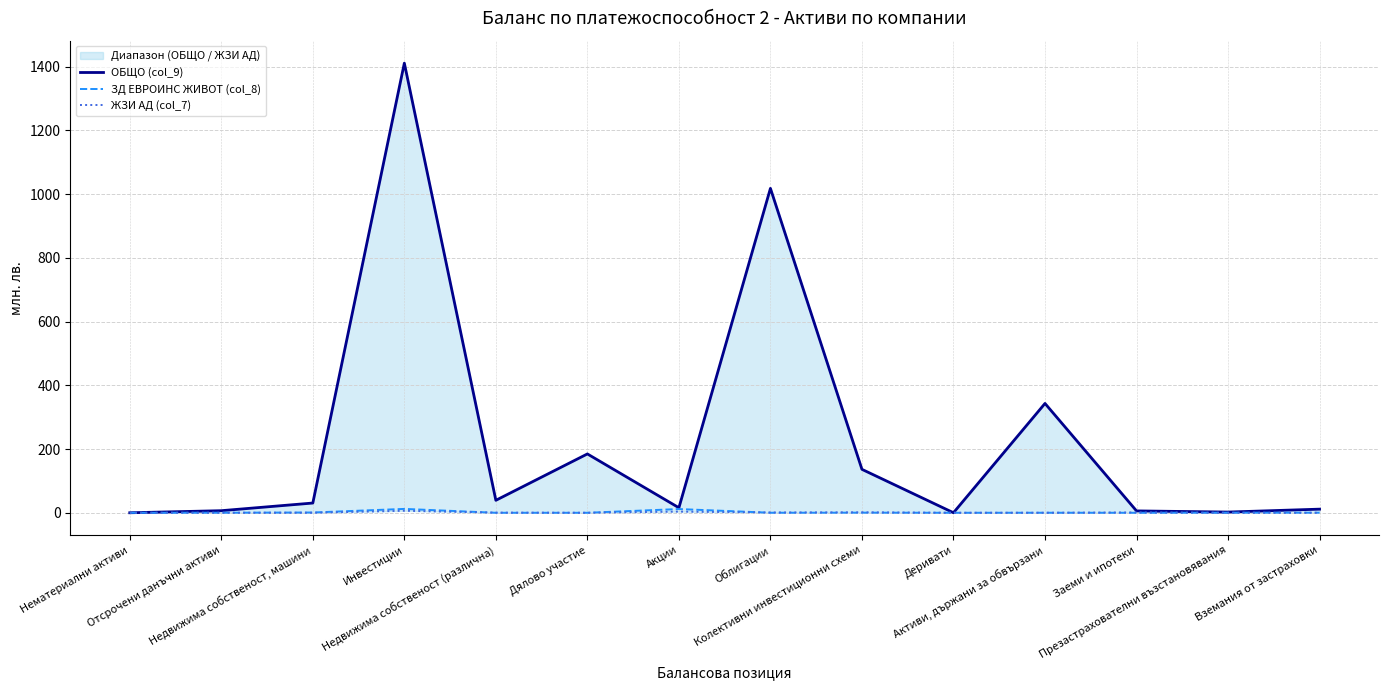

True or false: ЖЗИ АД (col_7) and ОБЩО (col_9) cross at least once.

False